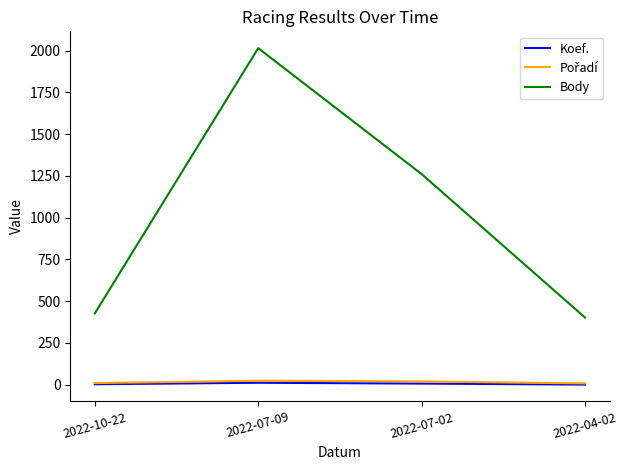

Which series has the largest total across all categories?

Body